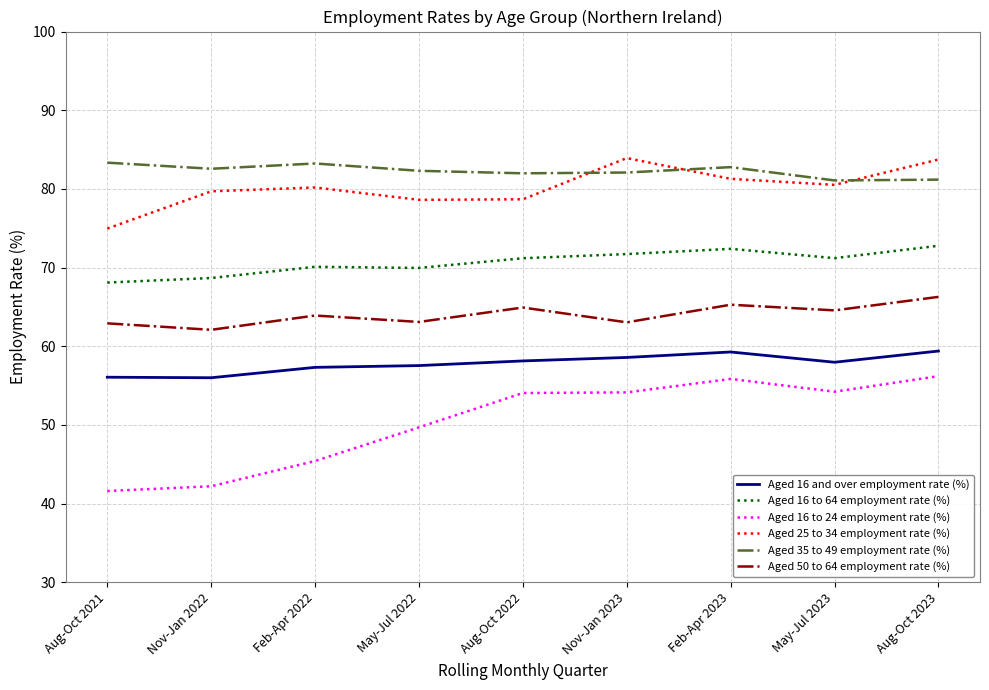

True or false: Aged 16 to 64 employment rate (%) and Aged 16 and over employment rate (%) intersect in this chart.

False